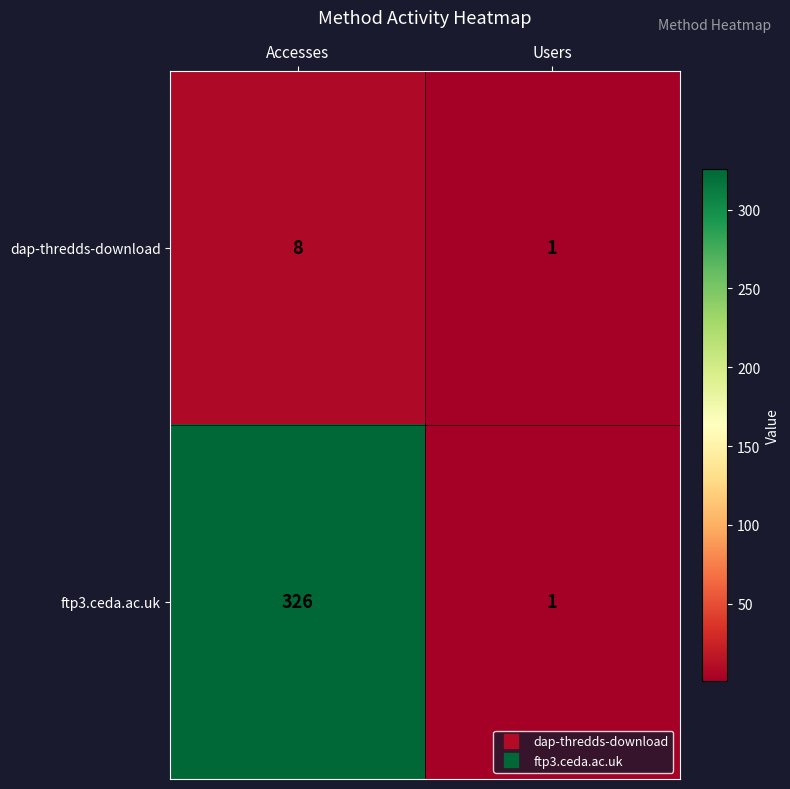

Which series has the largest total across all categories?

ftp3.ceda.ac.uk